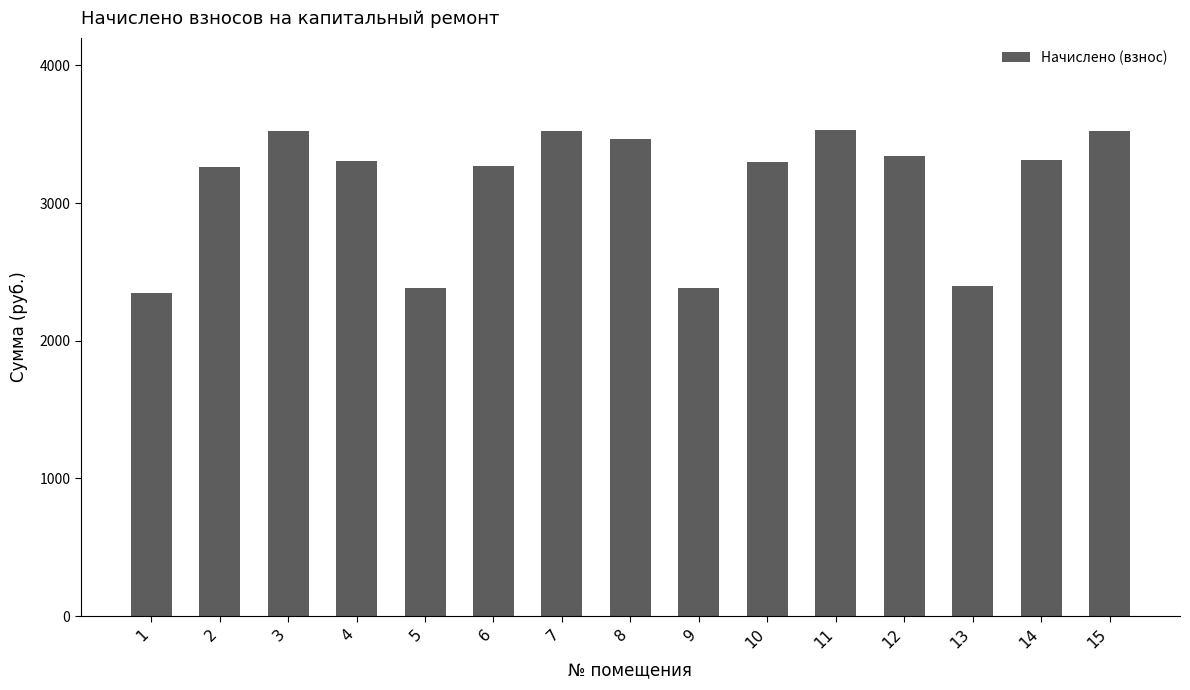

How many data points are less than 3308?

7